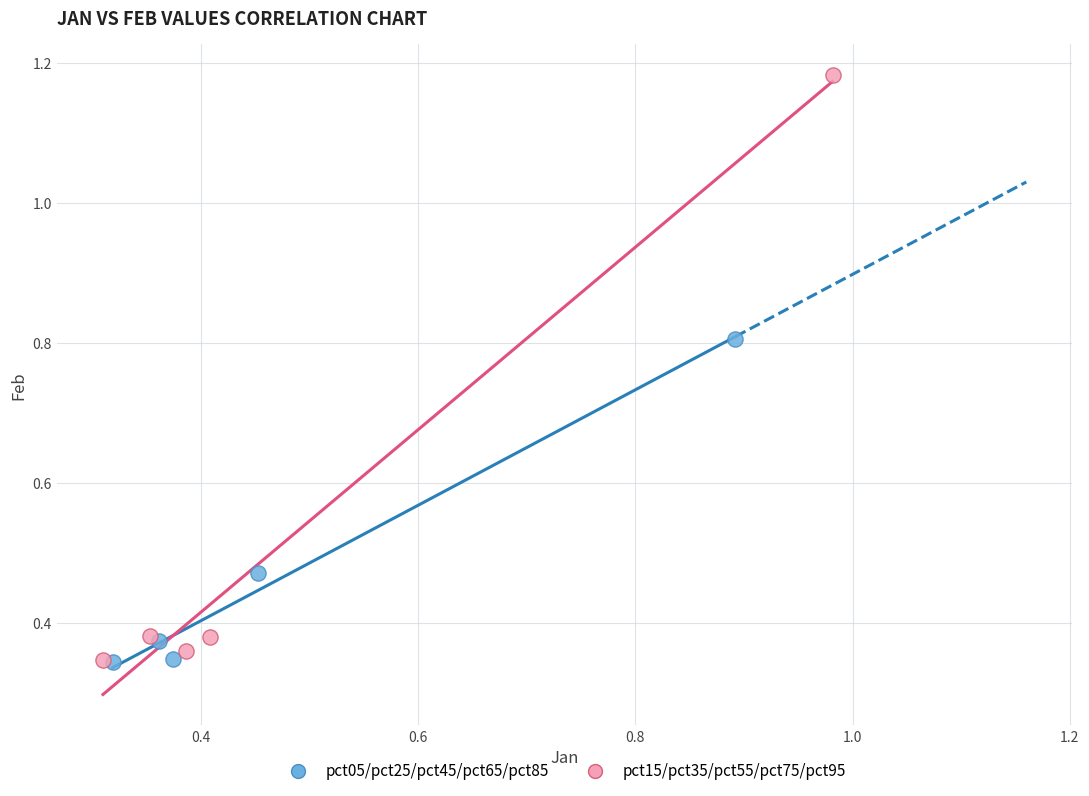

Which series has the largest Y range (max minus min)?

pct15/pct35/pct55/pct75/pct95